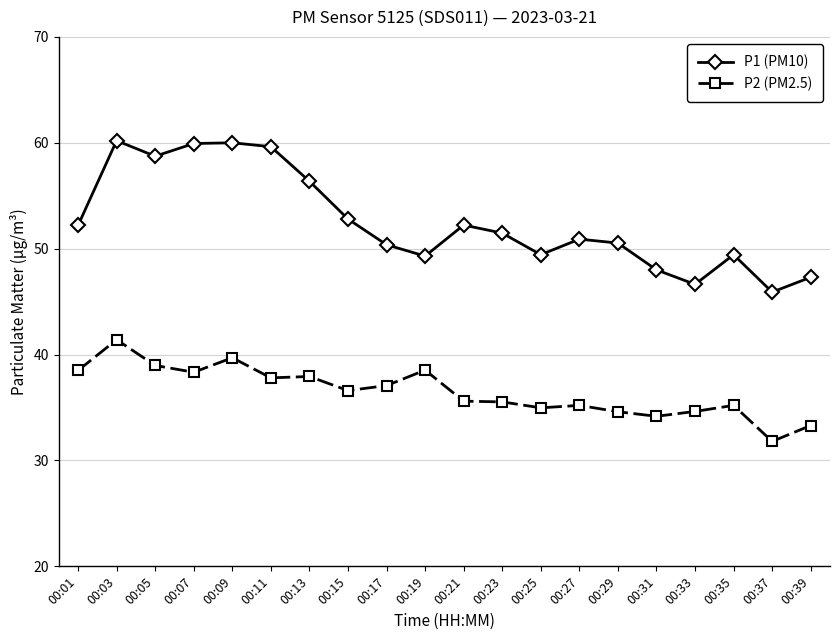

What is the maximum value for P2 (PM2.5)?

41.4